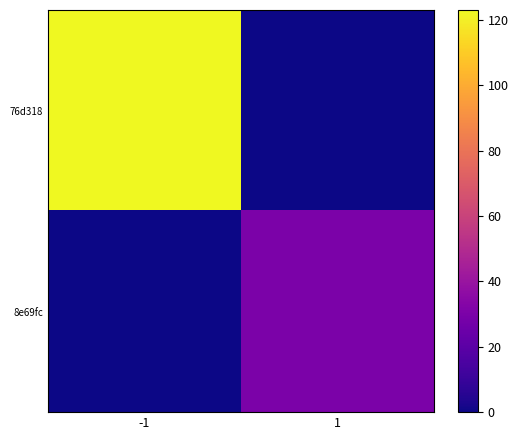

List the series in order of their peak value, lowest first.

8e69fc, 76d318